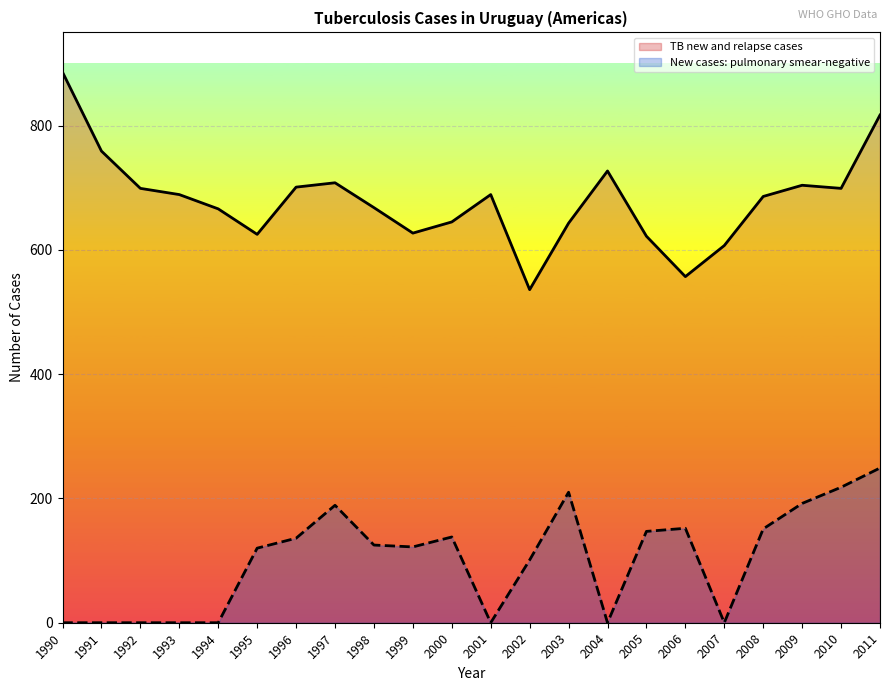

What is the minimum value shown in the chart?

0